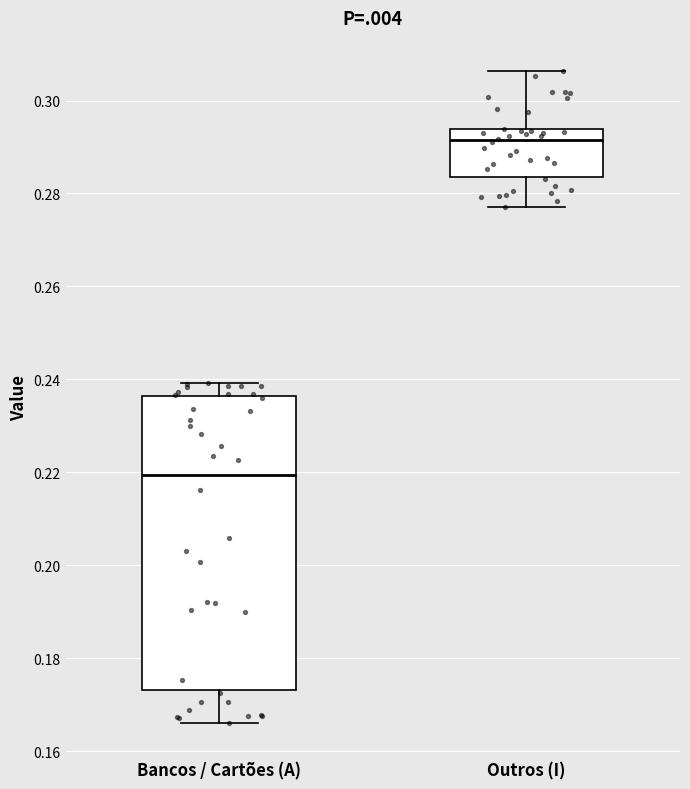

Where is the lower edge of the box for Outros (I) on the y-axis? The values are not printed on the chart, so give them approximately, as read against the axis.

0.284